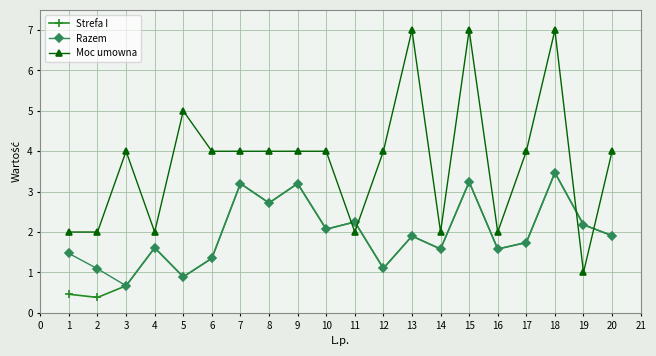

What are all the series names shown in the legend?

Strefa I, Razem, Moc umowna